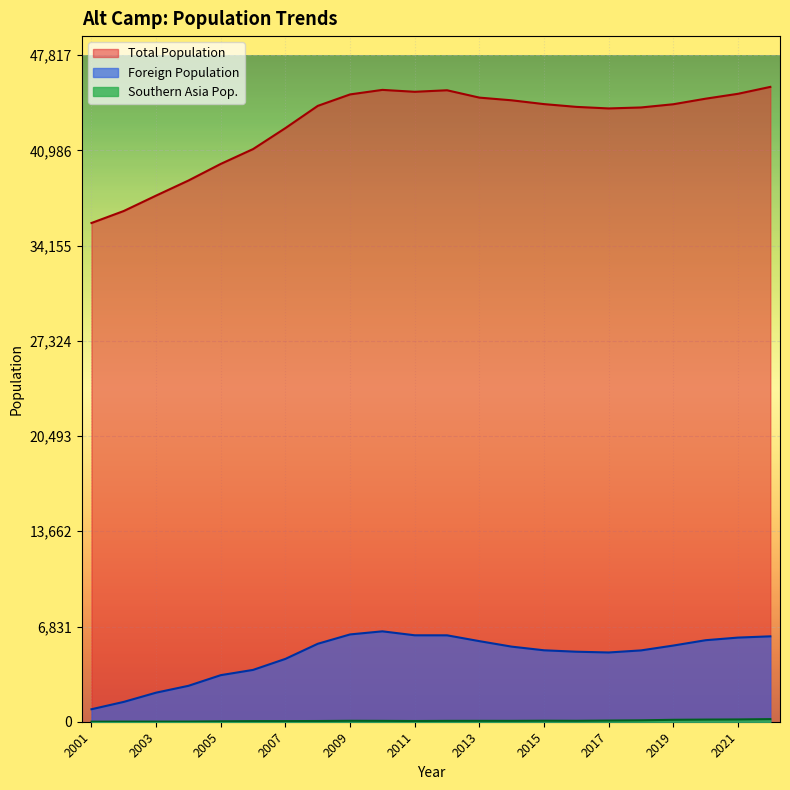

What is the sum of the Foreign Population values at 2009 and 2014?

11650